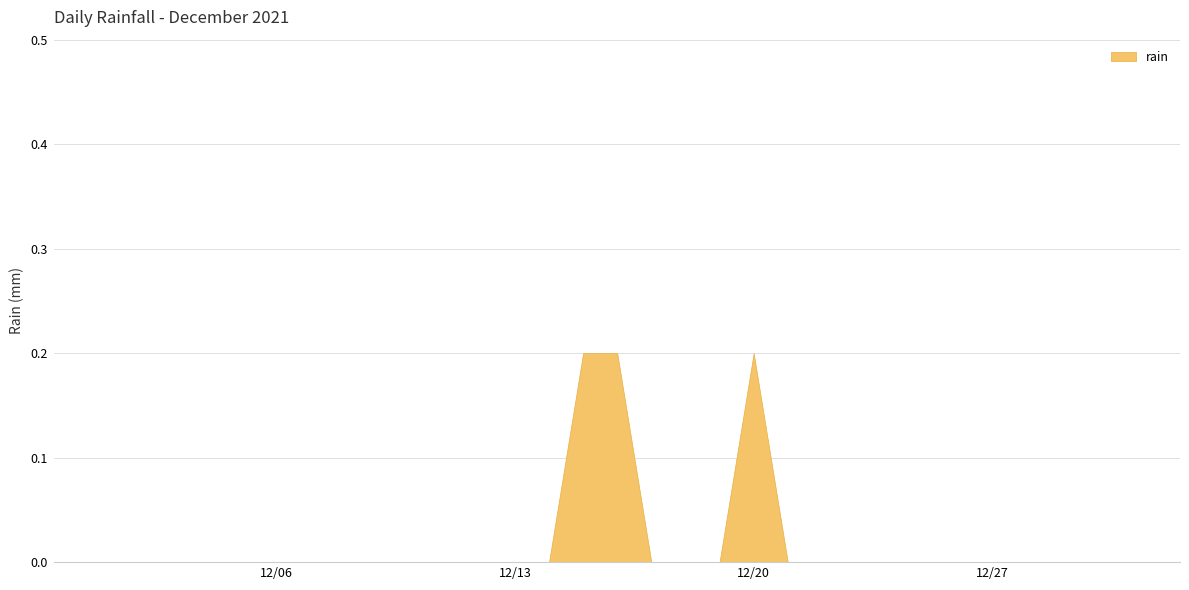

The value at 2021-12-07 is 0.0. True or false?

True